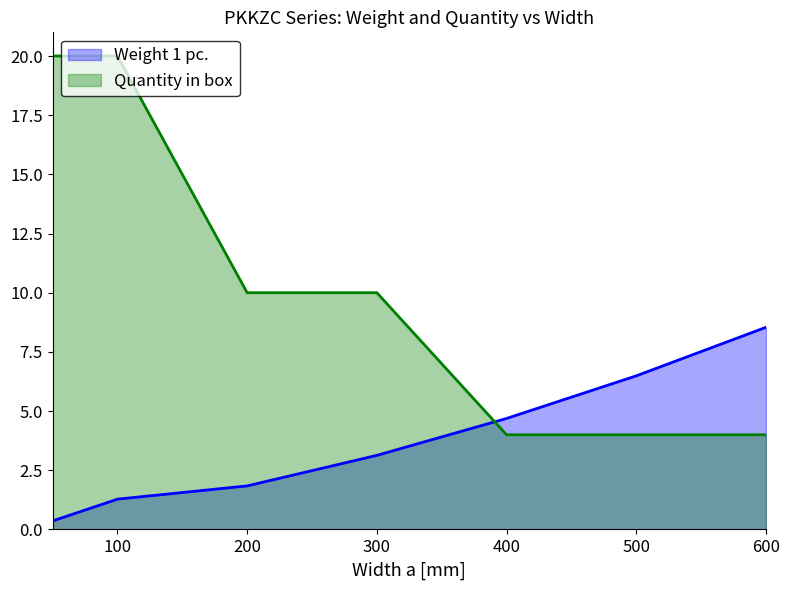

What is the total value across all series at 400?

8.7